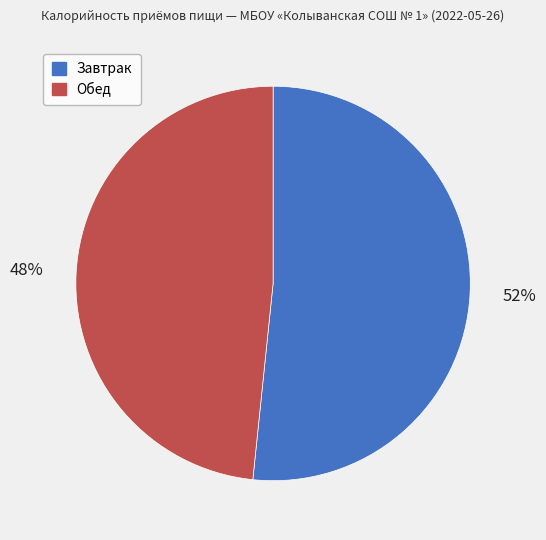

Count the number of slices in the pie.

2